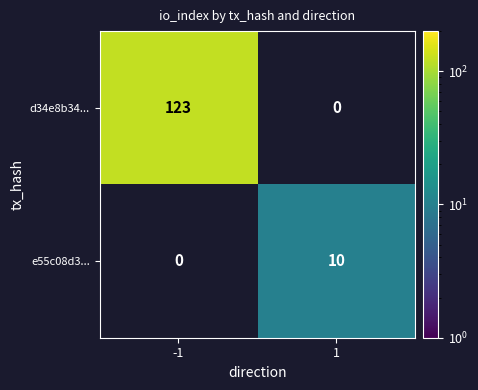

Is the value of e55c08d3... at 1 greater than the value of d34e8b34... at -1?

No